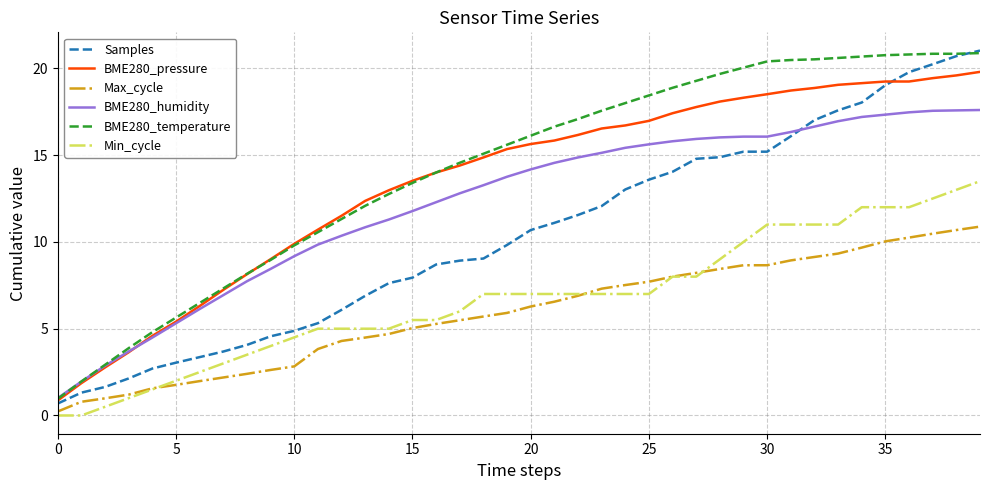

What is the highest value of the BME280_temperature series?

20.9